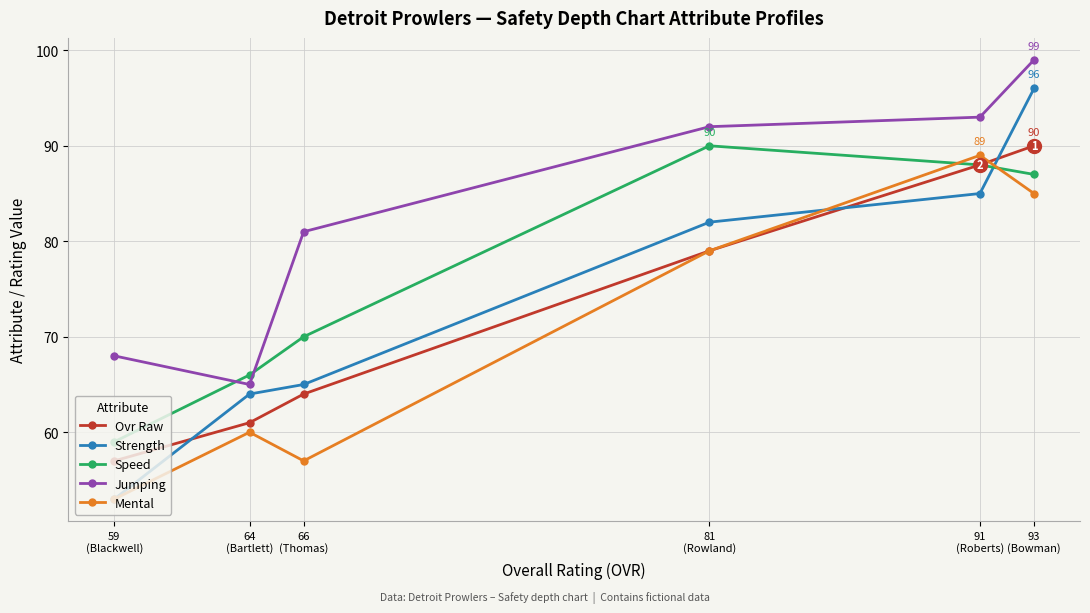

What is the spread (max minus min) of values at 64
(Bartlett)?

6